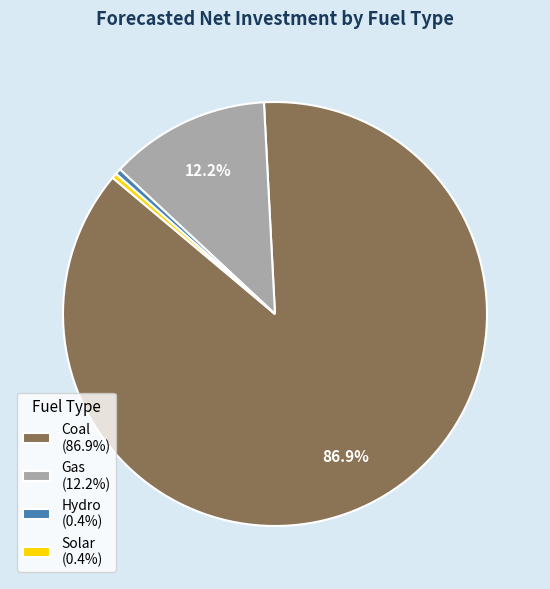

Combined, do Hydro (0.4%) and Coal (86.9%) account for over 50%?

Yes